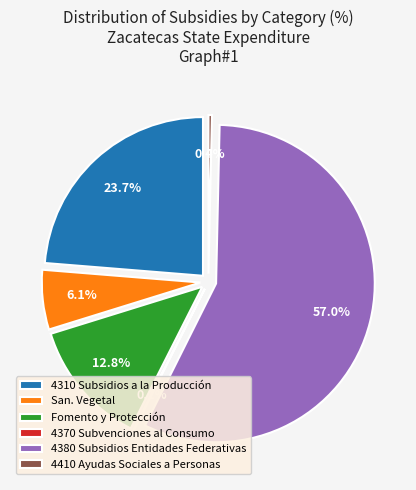

Combined, do 4370 SUBVENCIONES AL CONSUMO and 4380 SUBSIDIOS A ENTIDADES FEDERATIVAS account for over 50%?

Yes